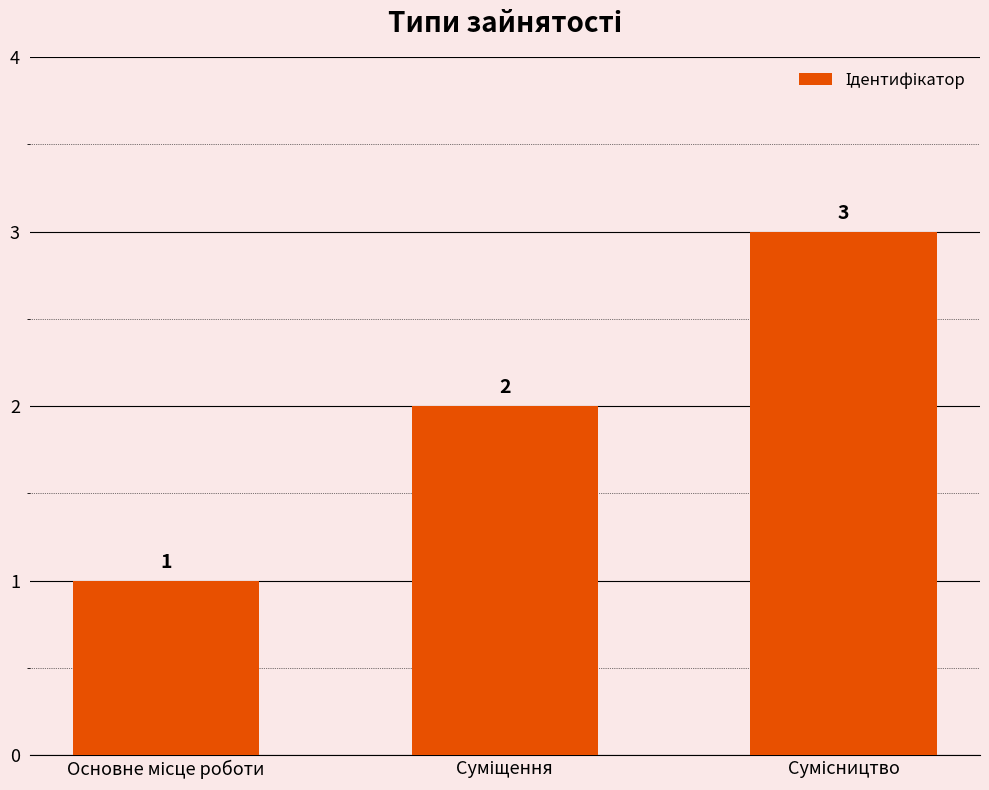

What is the greatest value displayed?

3